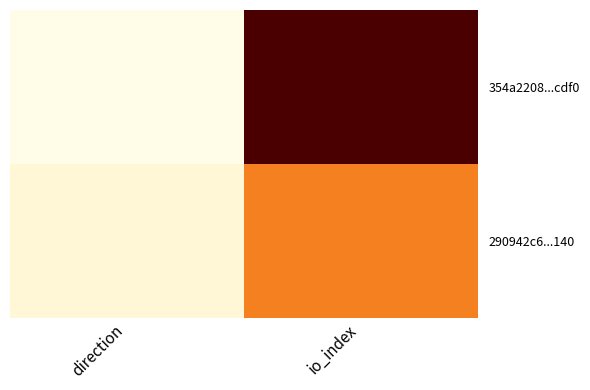

At which category is the sum across all series the highest?

io_index